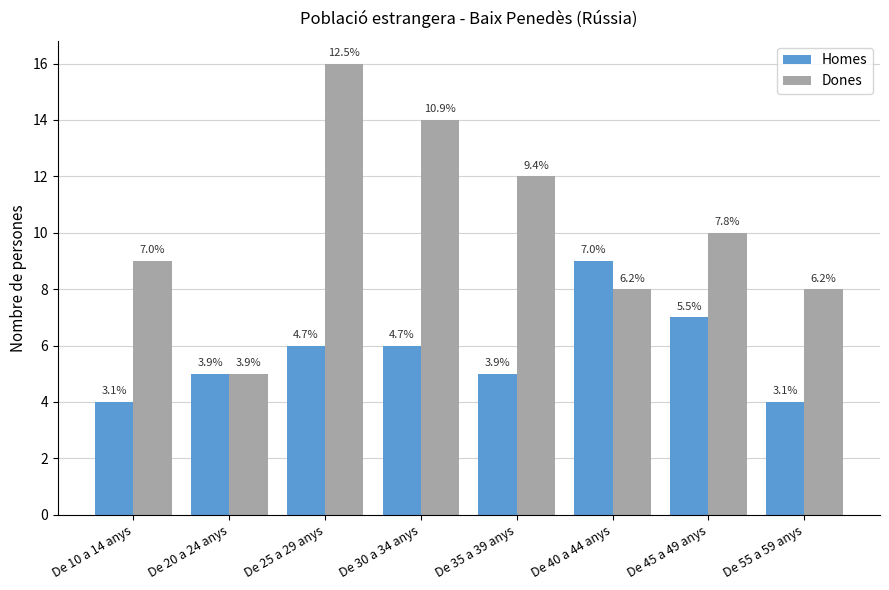

At which label is Dones closest to 10?

De 45 a 49 anys